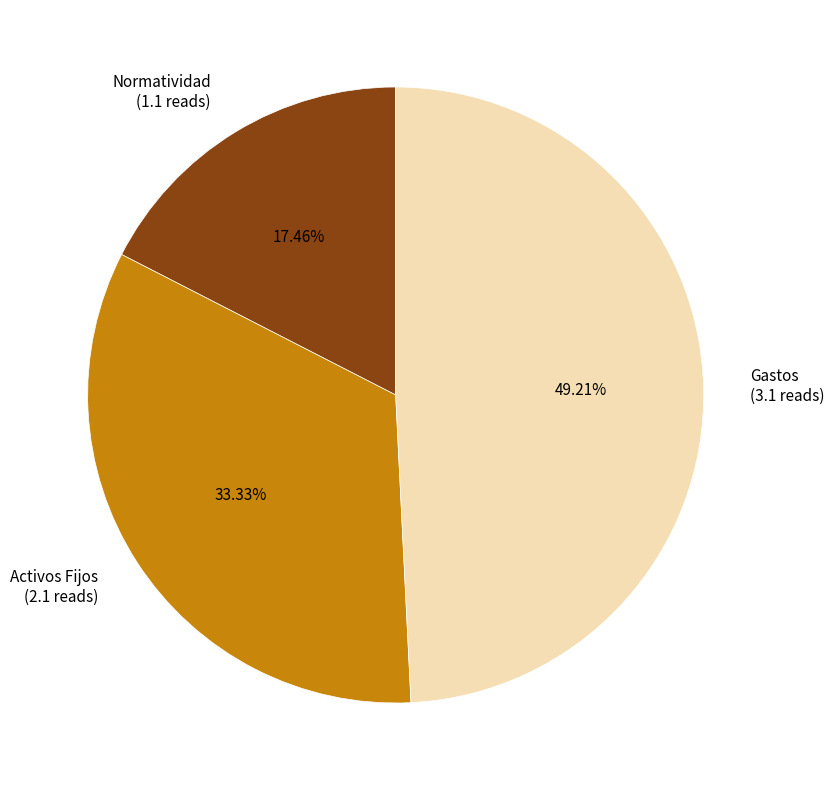

Is the sum of Normatividad and Activos Fijos greater than half?

Yes